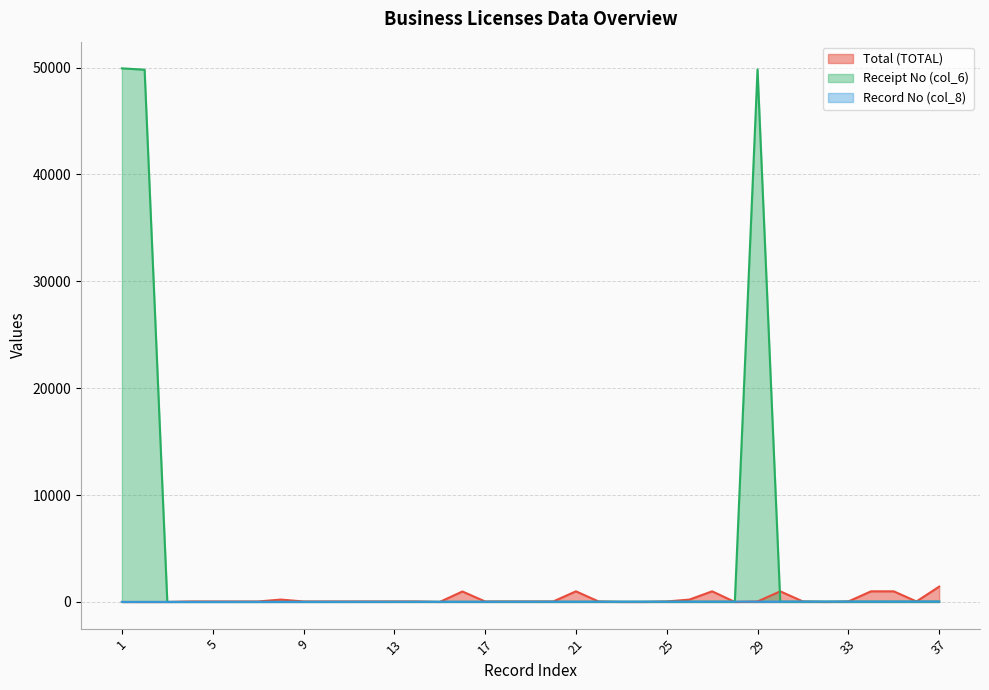

Which label corresponds to the smallest value in the chart?

1